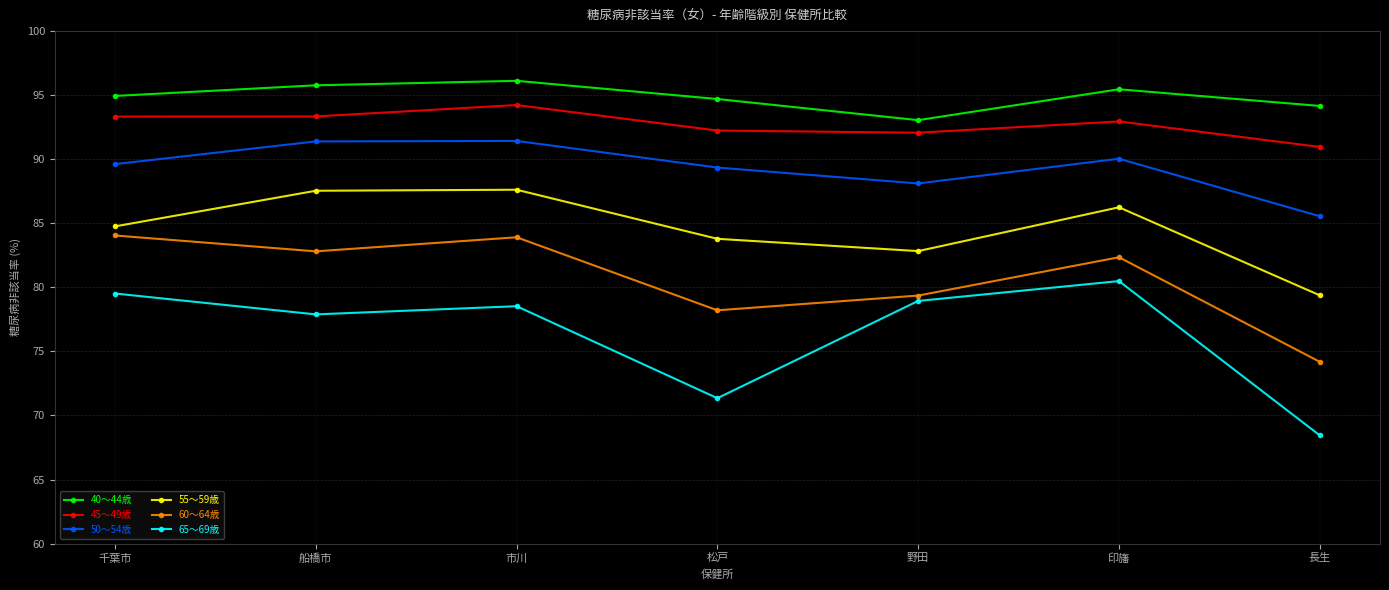

What position from the right is 松戸?

4